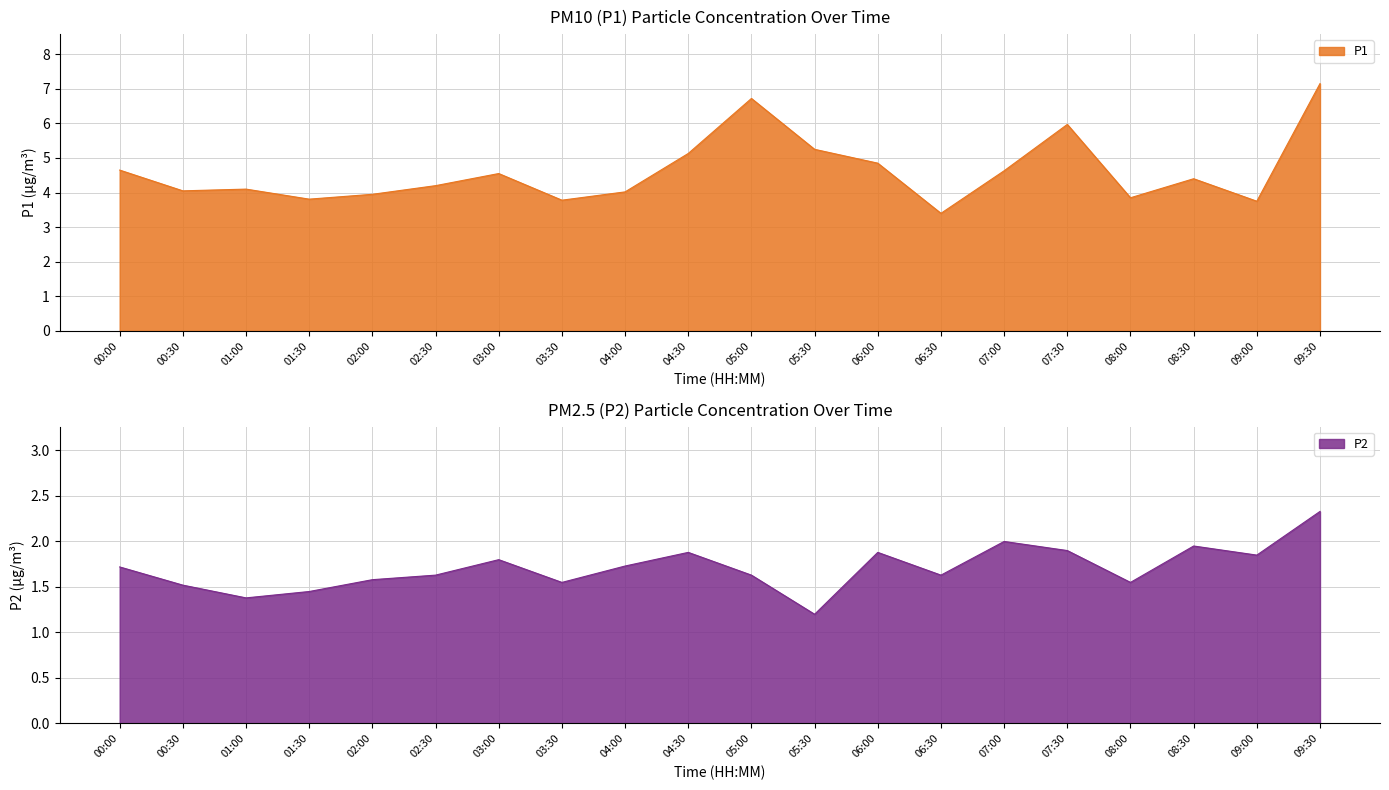

What is the difference between the P2 values at 09:30 and 08:30?

0.4